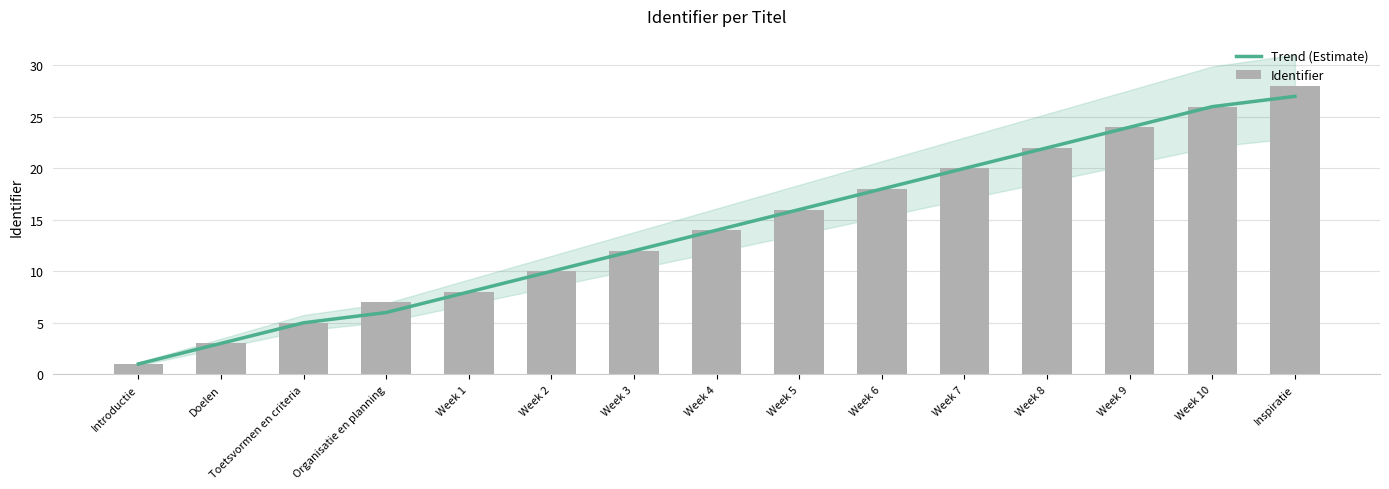

What is the sum of all Identifier values?

214